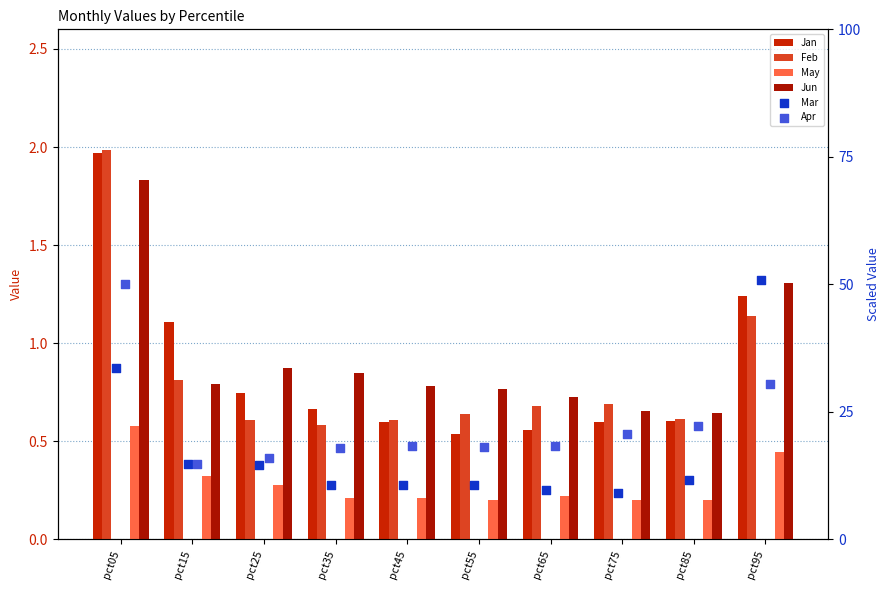

Which series contains the highest Y value?

Mar